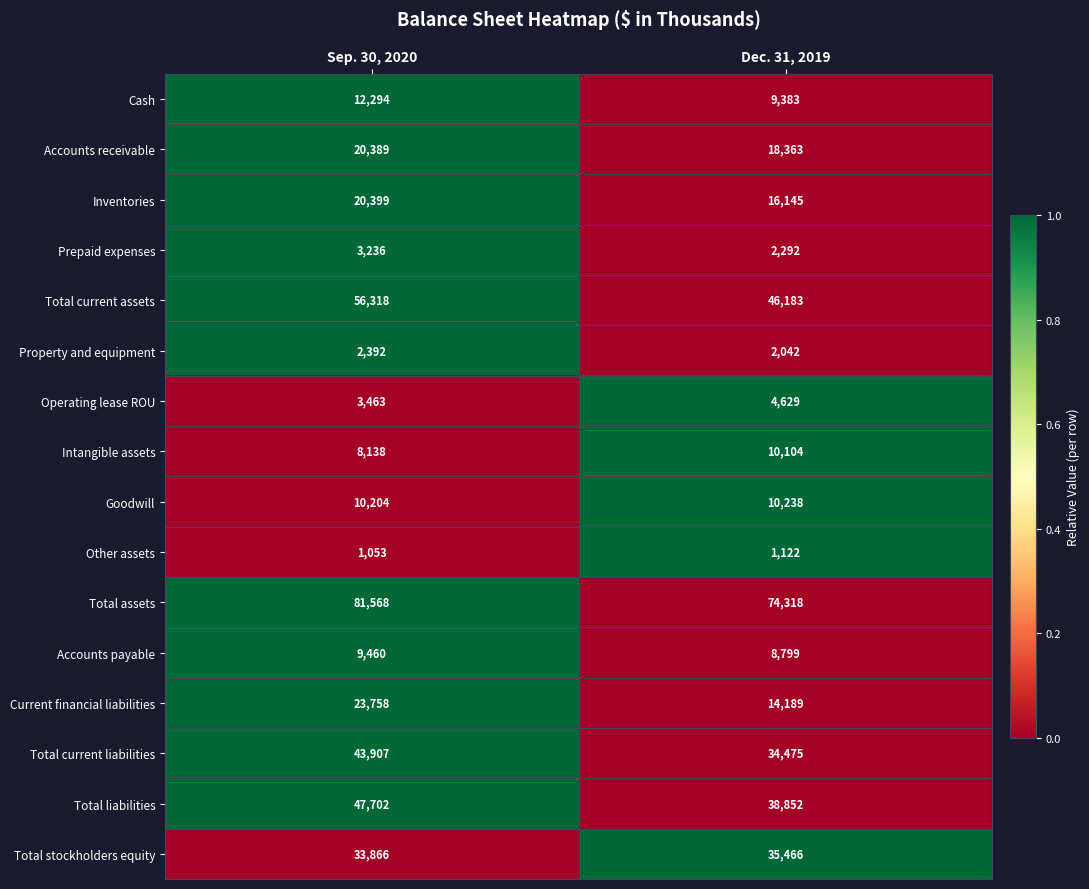

What value does the Total assets series have at Dec. 31, 2019, to the nearest 100?

74300